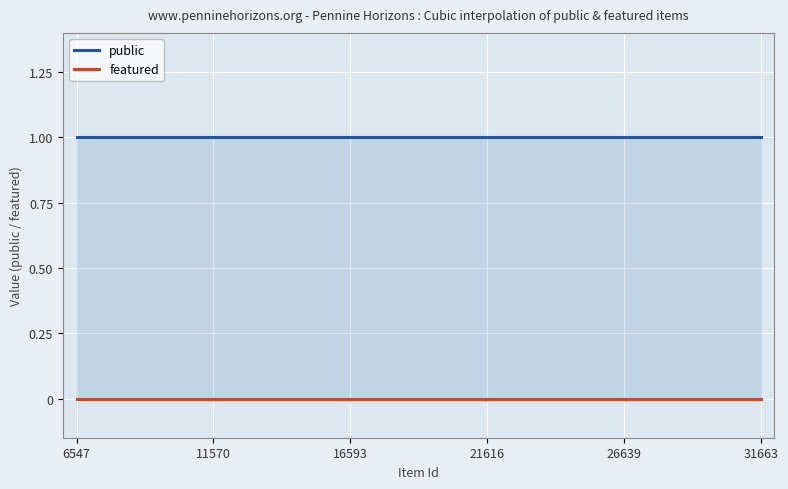

Rank the series at 2 from highest to lowest value.

public, featured